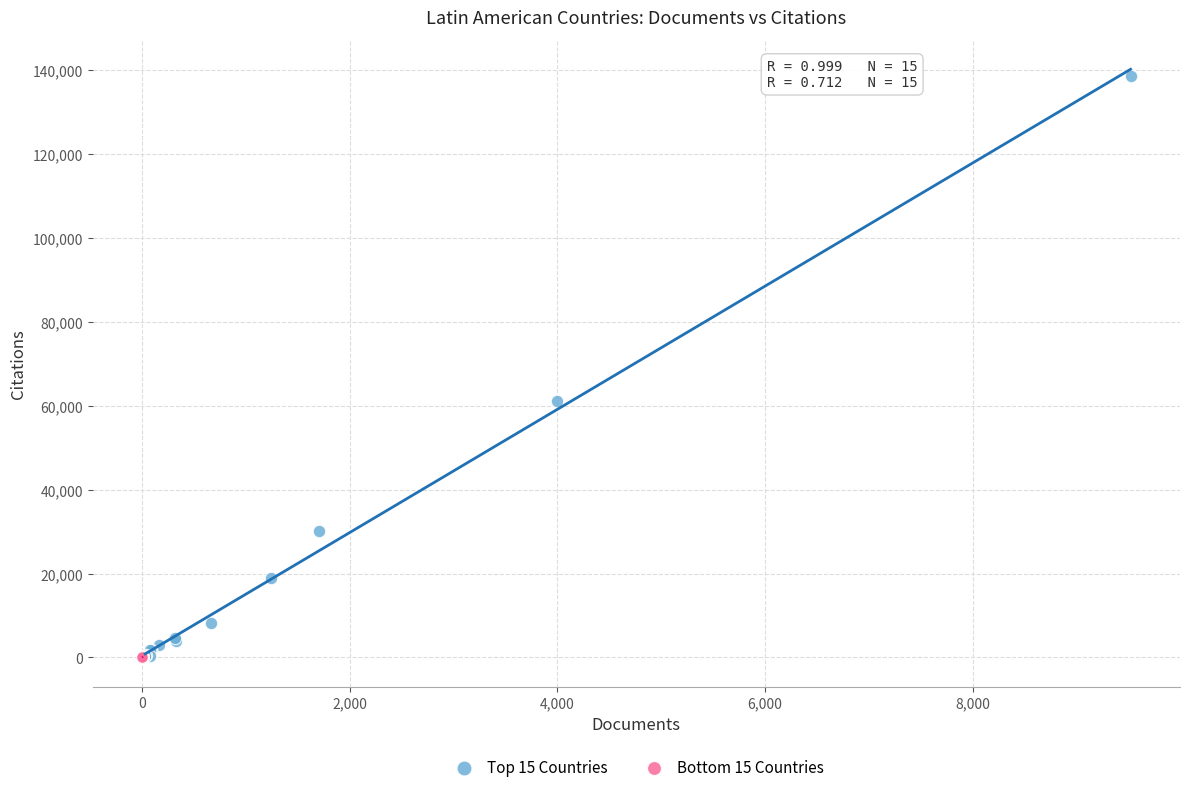

What are all the series names shown in the legend?

Top 15 Countries, Bottom 15 Countries